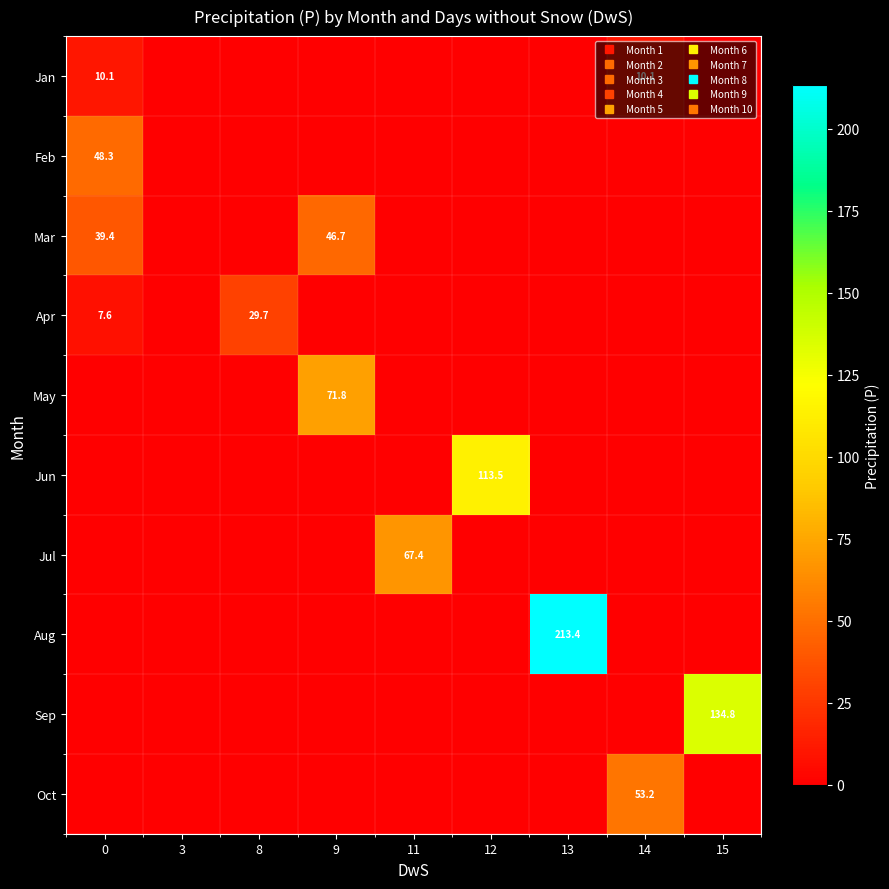

Which category has the highest value across all series?

13